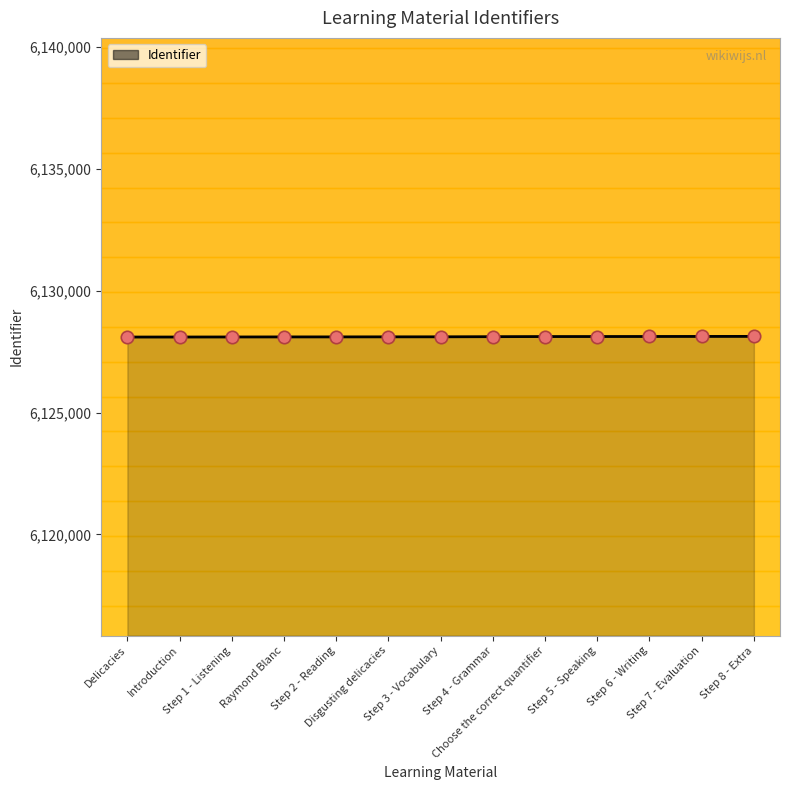

What is the change in value from Step 5 - Speaking to Step 6 - Writing?

+2